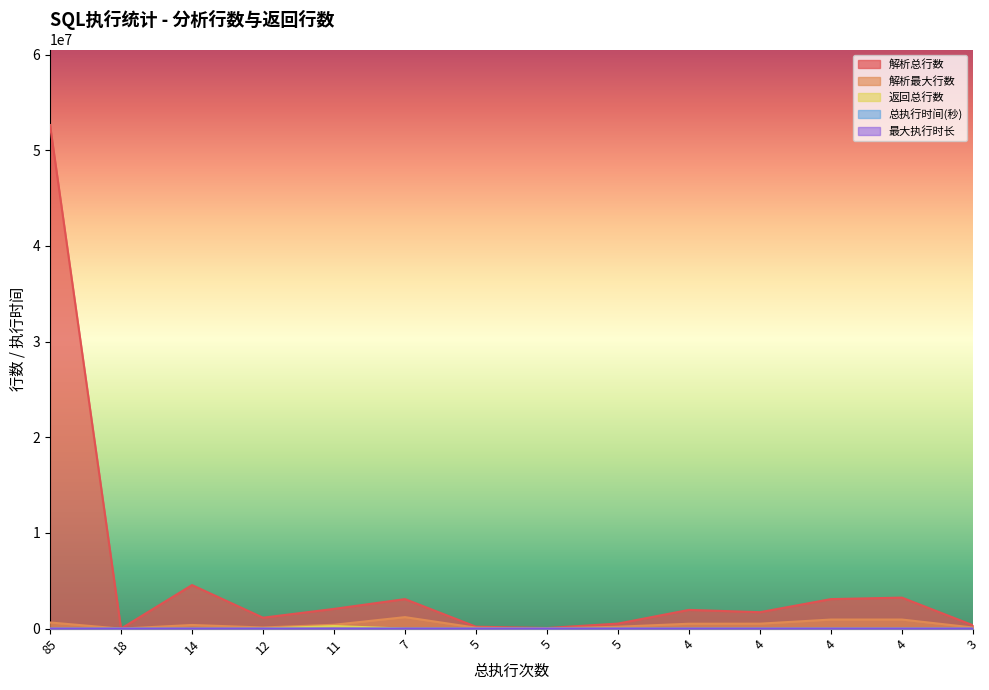

Between which two adjacent categories do 总执行时间(秒) and 返回总行数 first intersect?

12 and 11